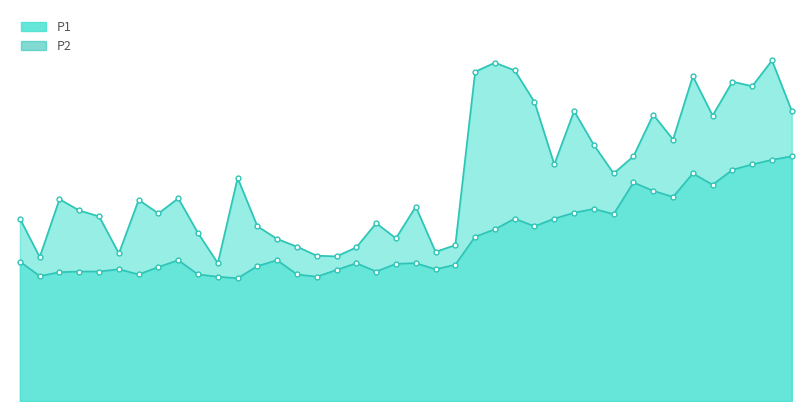

What is the difference between the second highest and second lowest values in the P2_line series?

5.2